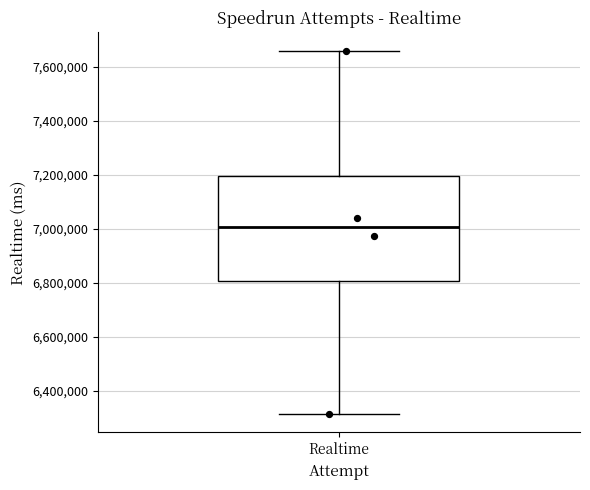

Read this box plot against the y-axis: the position of the median line, the range covered by the box, and the ends of both whiskers. The values are not printed on the chart, so give them approximately, as read against the axis.

median 7000000, box 6800000 to 7200000, whiskers 6320000 to 7660000